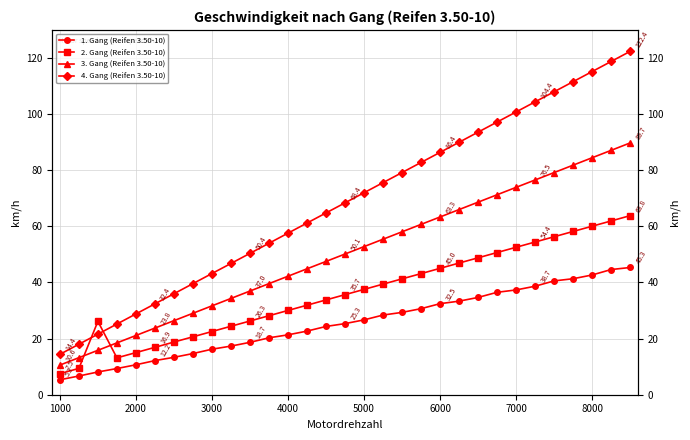

At how many categories does at least one series exceed 97?

8